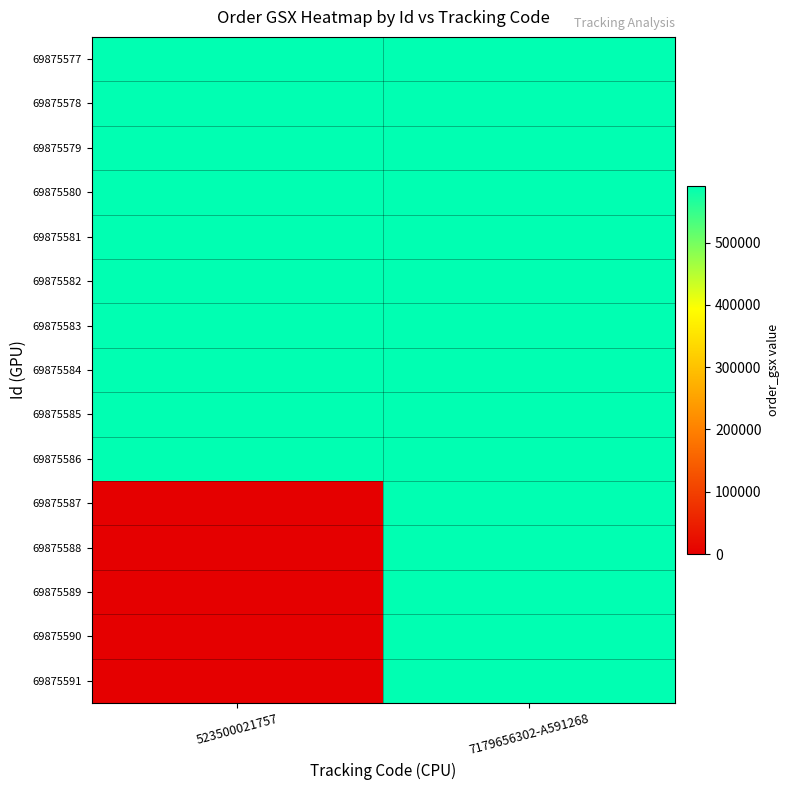

Rank the series by their maximum value, from highest to lowest.

69875577, 69875578, 69875579, 69875580, 69875581, 69875582, 69875583, 69875584, 69875585, 69875586, 69875587, 69875588, 69875589, 69875590, 69875591